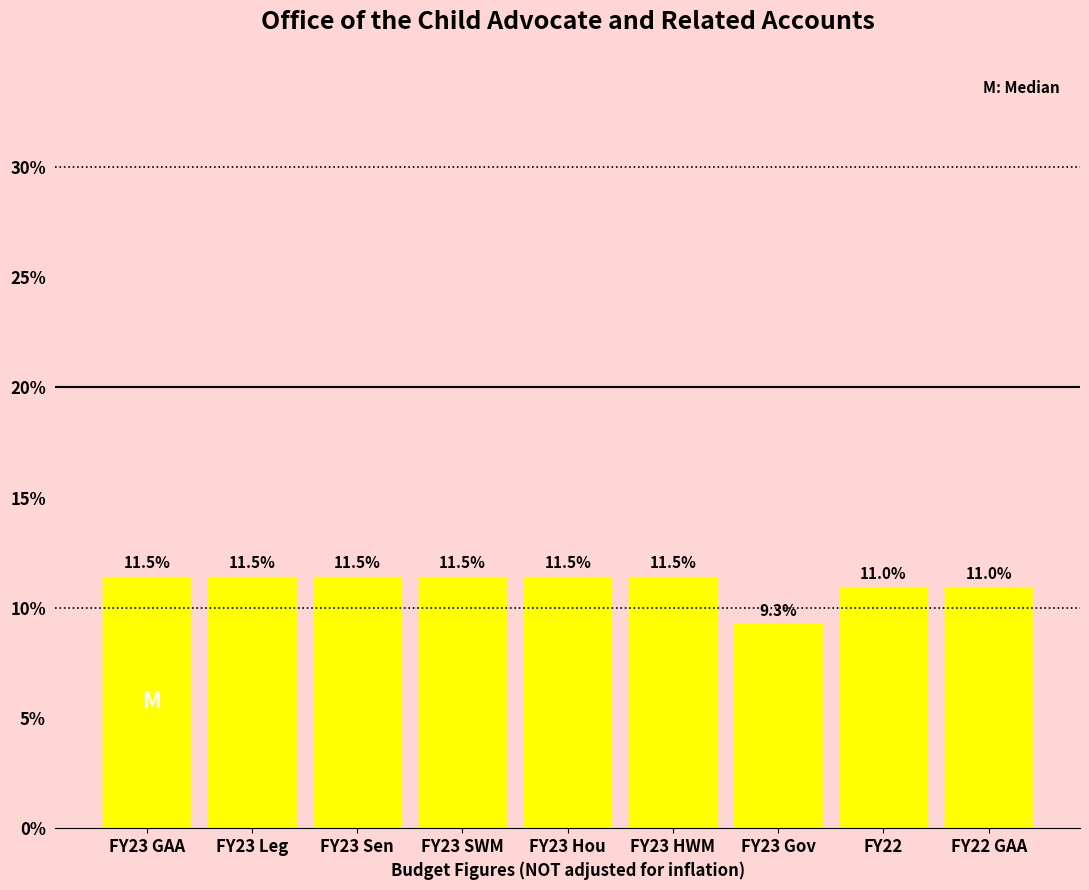

Reading left to right, extract all data points from this chart.

FY23 GAA=11.5	FY23 Leg=11.5	FY23 Sen=11.5	FY23 SWM=11.5	FY23 Hou=11.5	FY23 HWM=11.5	FY23 Gov=9.3	FY22=11.0	FY22 GAA=11.0